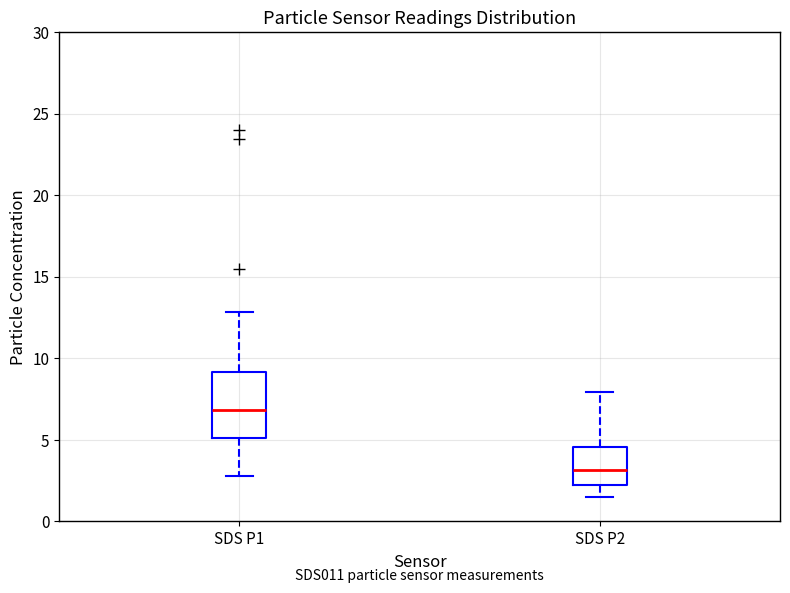

Which box has the lowest median line?

SDS P2